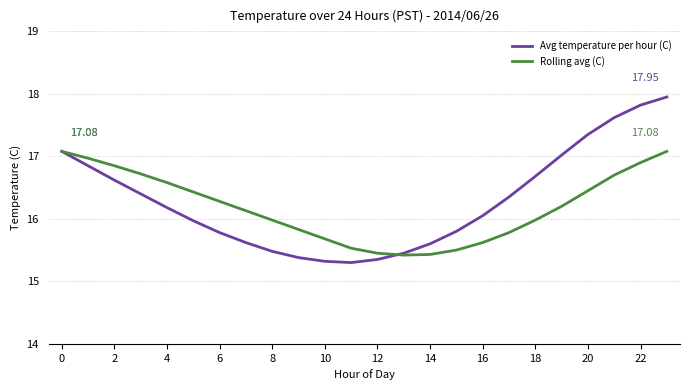

Which series has the widest spread of values?

Avg temperature per hour (C)